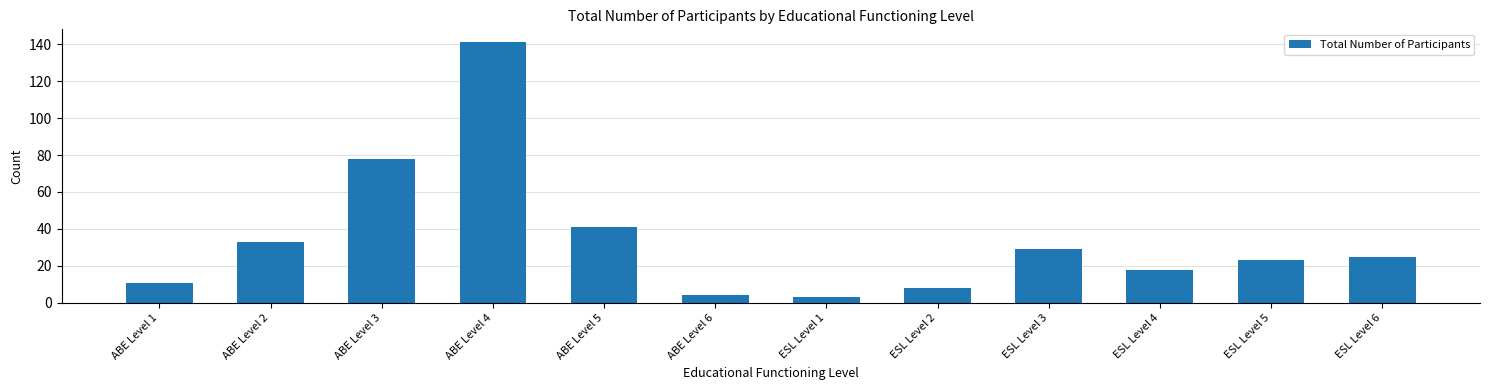

Is it true that the value at ABE Level 4 is 88?

False